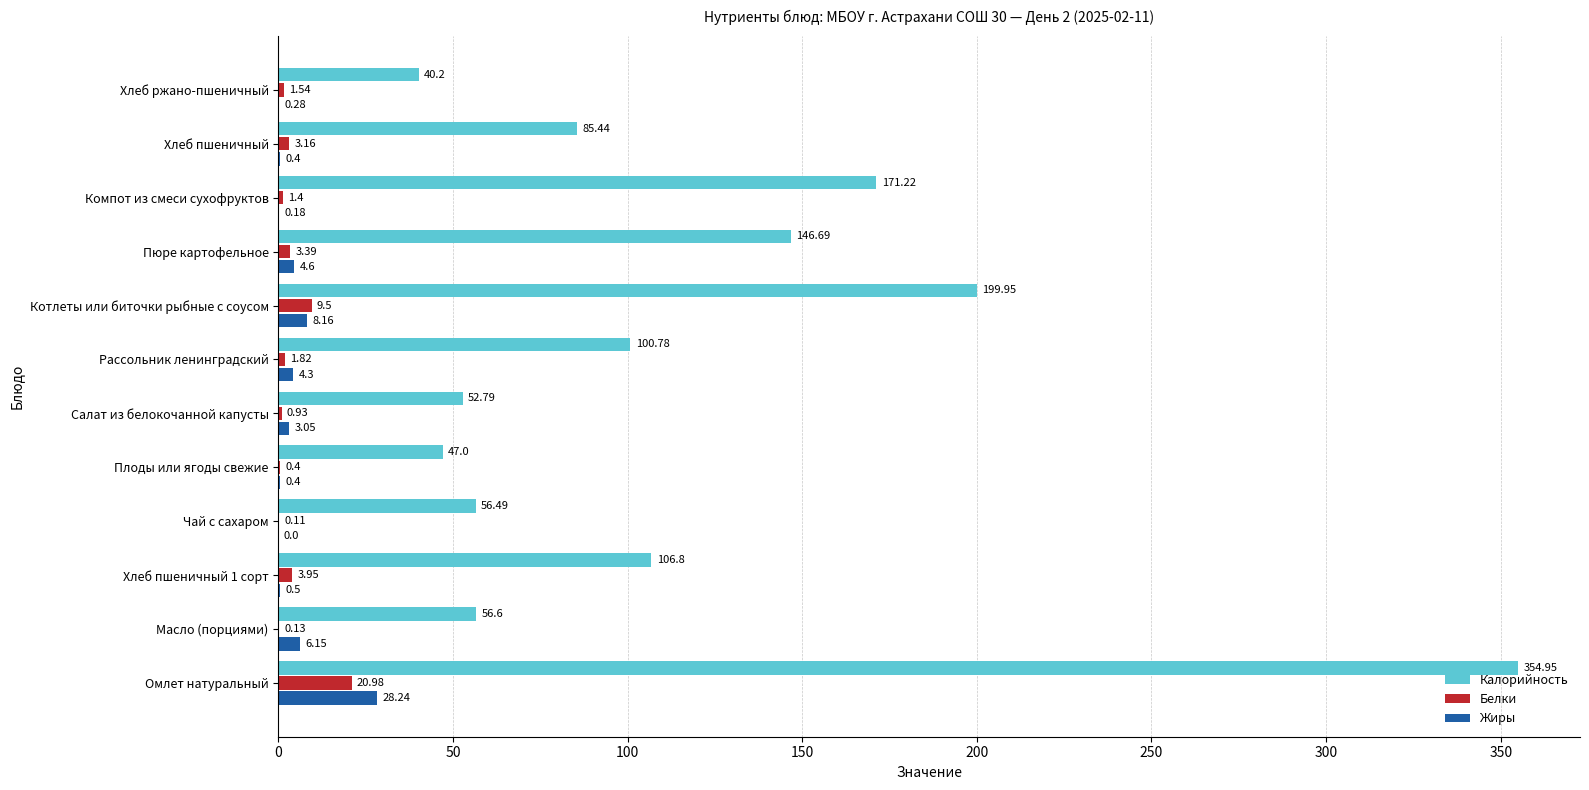

Between Хлеб пшеничный 1 сорт and Плоды или ягоды свежие, which series saw the biggest shift?

Калорийность